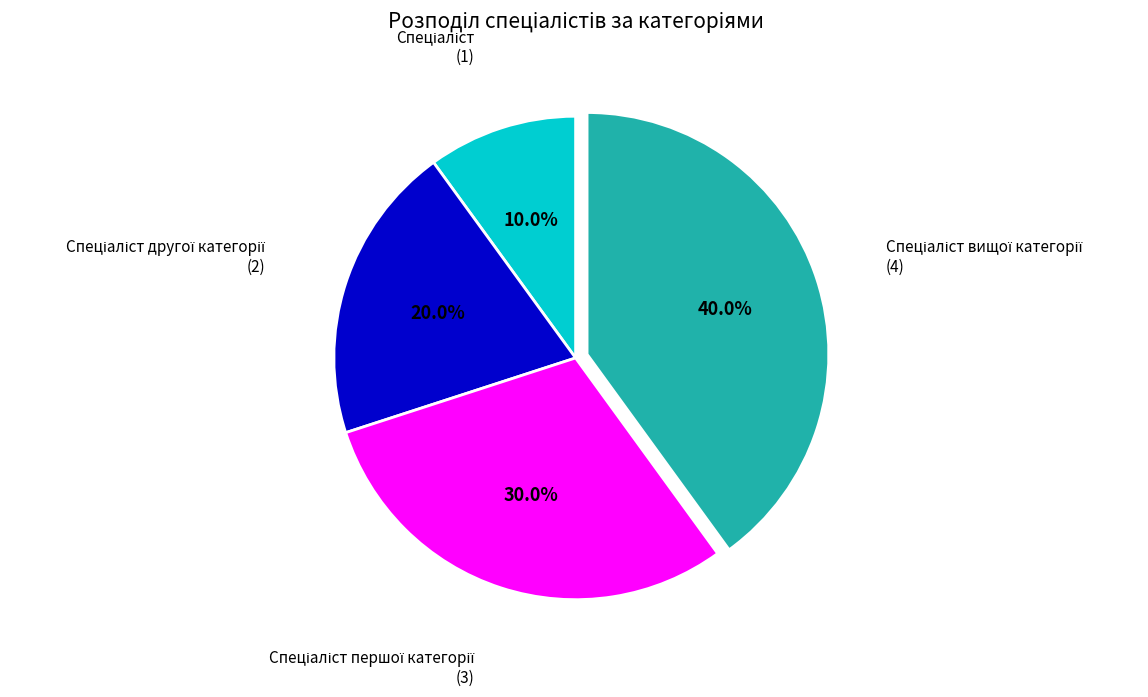

How many slices are in this pie chart?

4